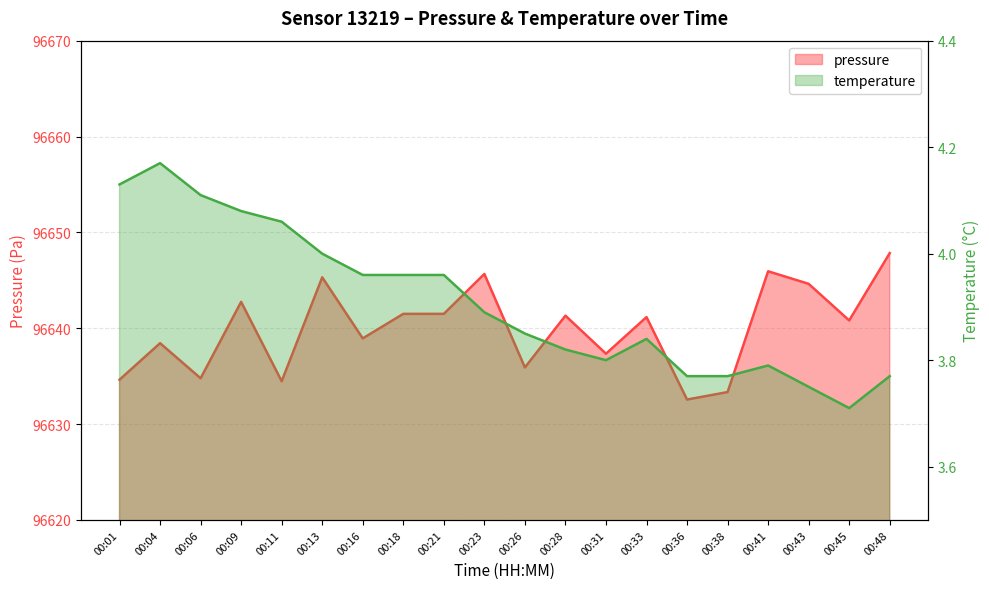

How many values in the pressure series exceed 96641?

10